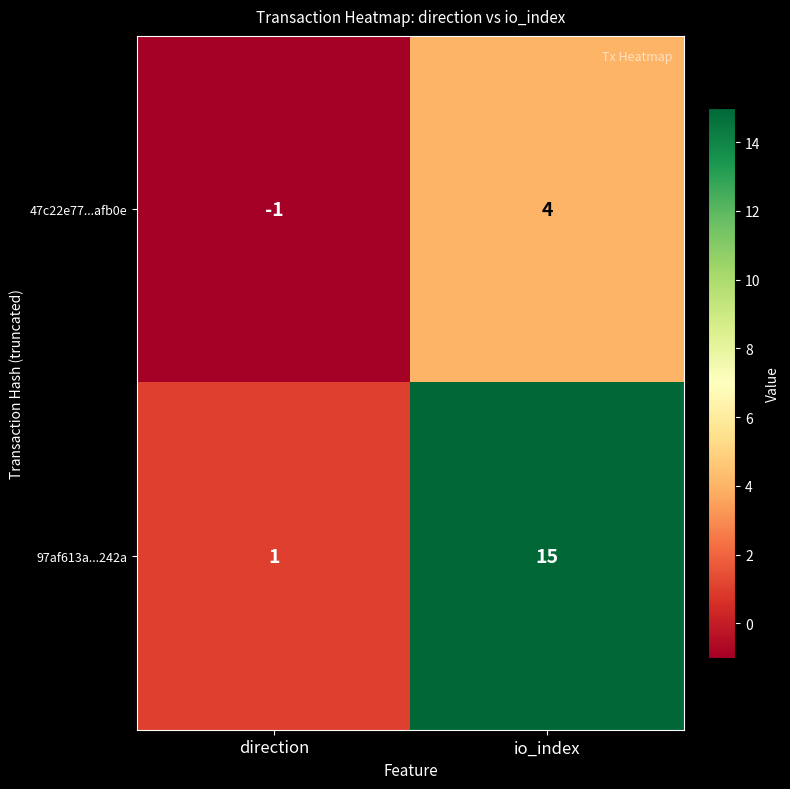

What is the sum of the 97af613a...242a values at io_index and direction?

16